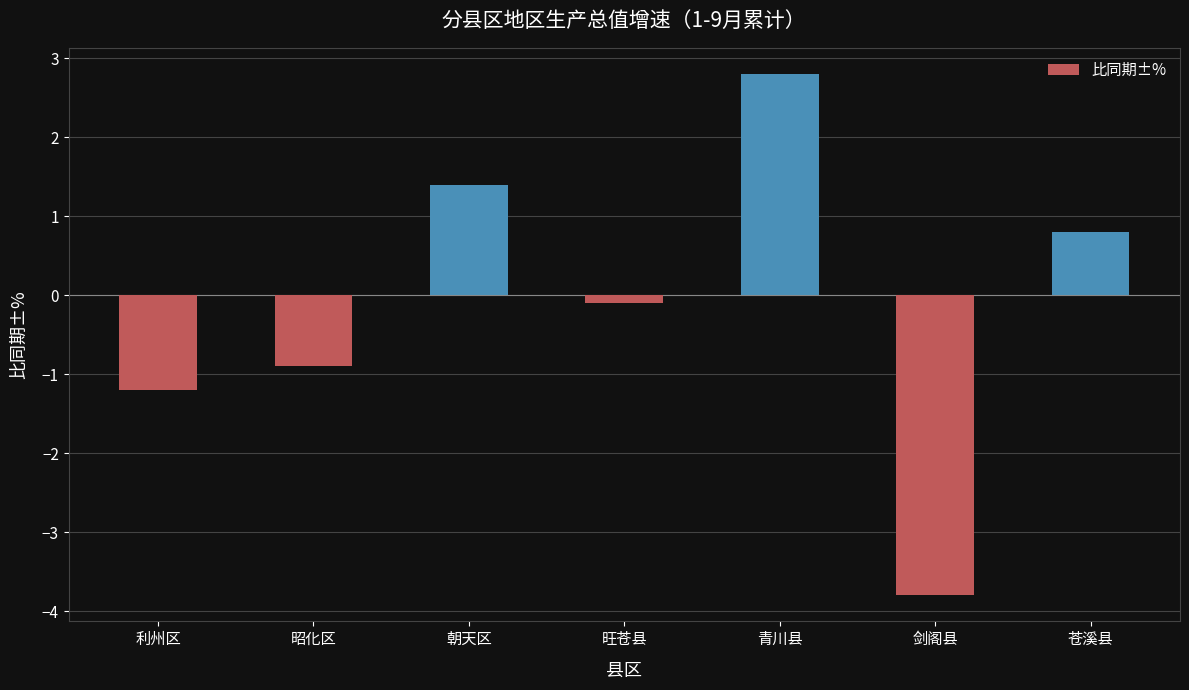

How many values are below 0?

4